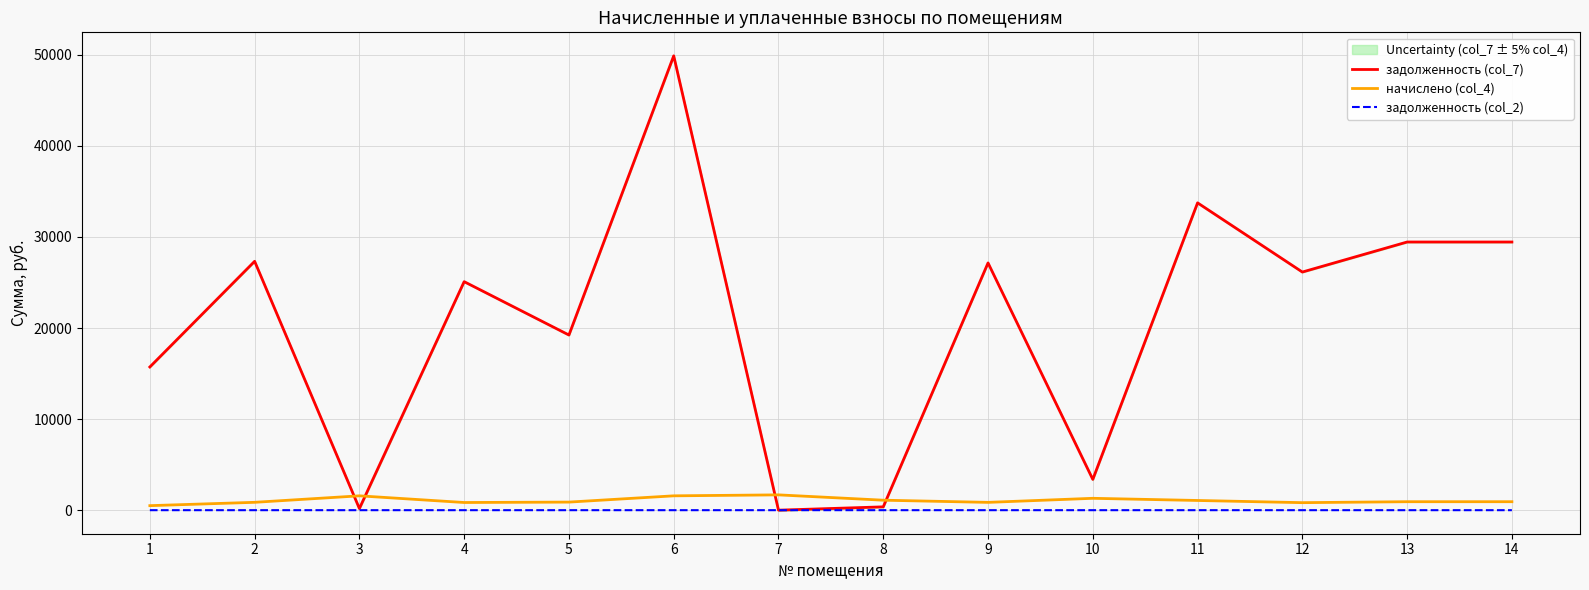

What is the spread (max minus min) of values at 5?

19234.5